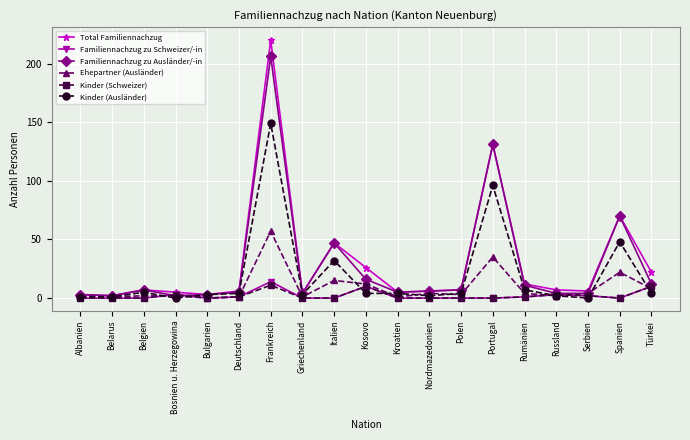

Which series has the largest range (max minus min)?

Total Familiennachzug